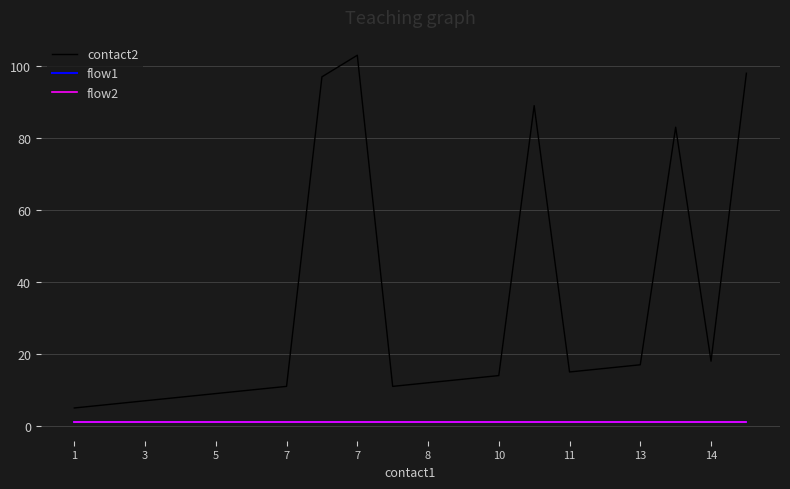

What is the label of the 1st point from the left?

1